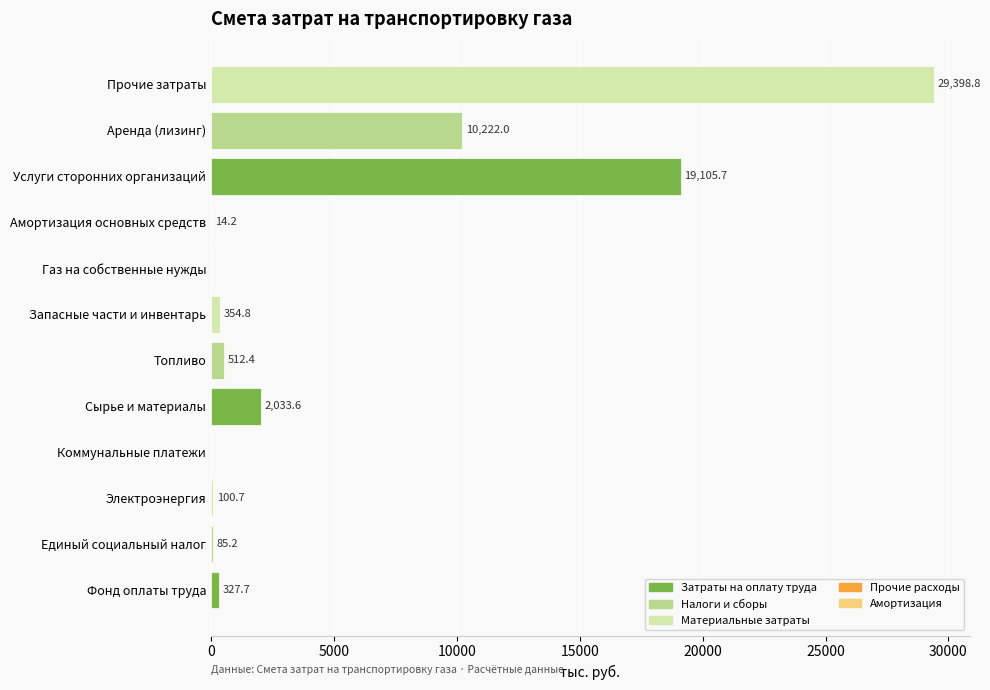

Which category has the highest value across all series?

Прочие затраты